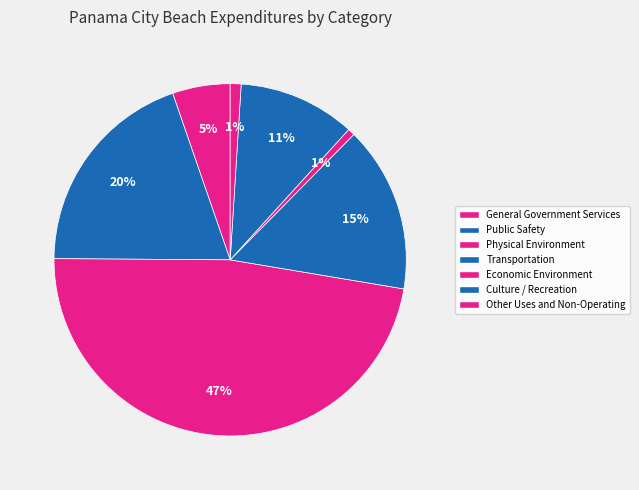

How many slices are in this pie chart?

7